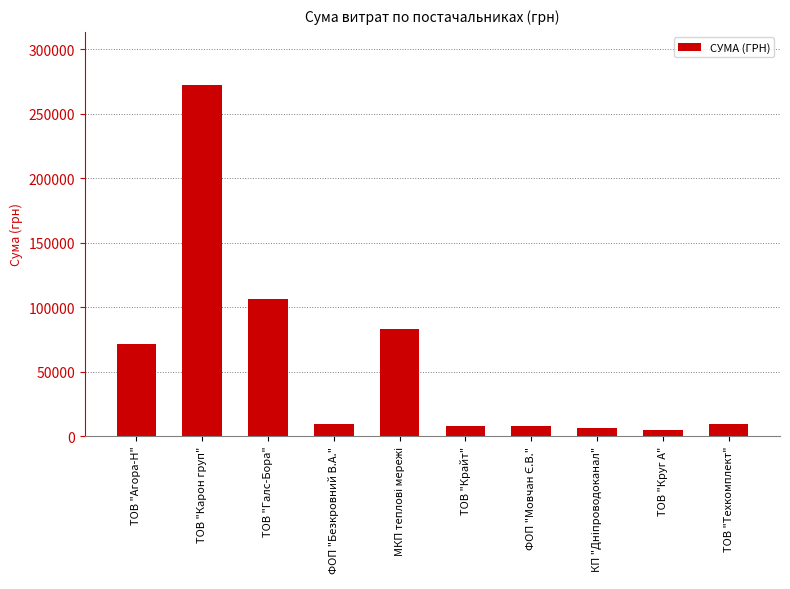

What is the label of the 9th bar from the right?

ТОВ "Карон груп"